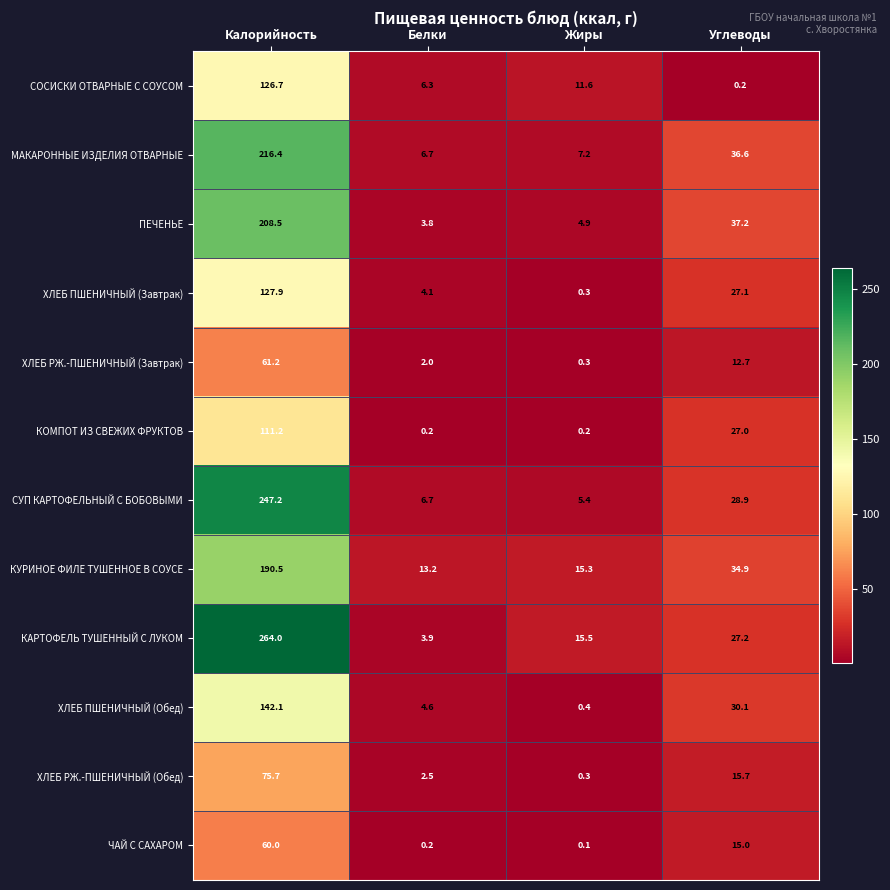

Which series has the largest range (max minus min)?

КАРТОФЕЛЬ ТУШЕННЫЙ С ЛУКОМ